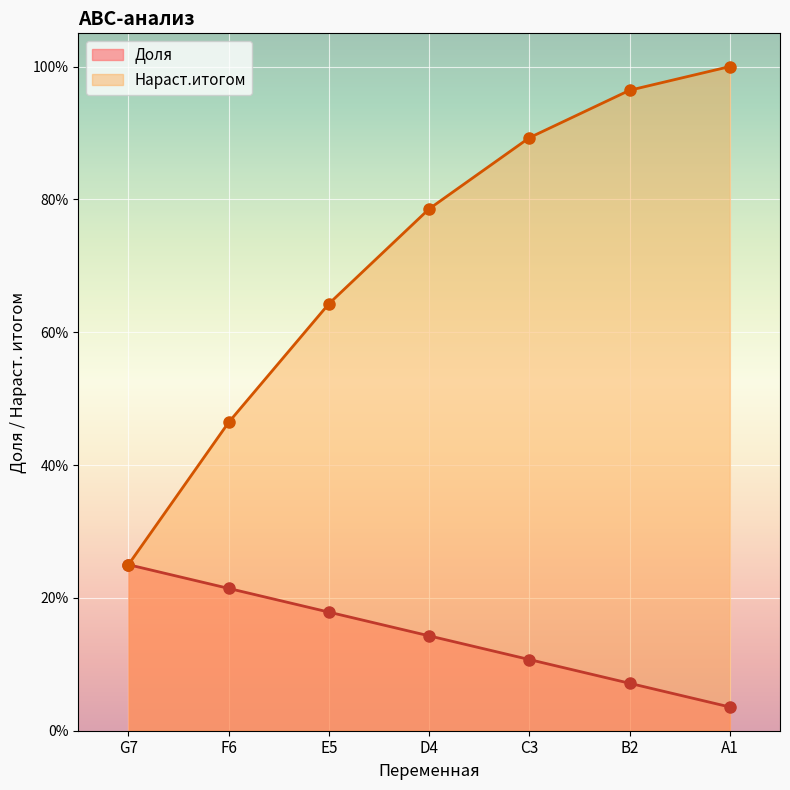

What are all the series names shown in the legend?

Доля, Нараст.итогом